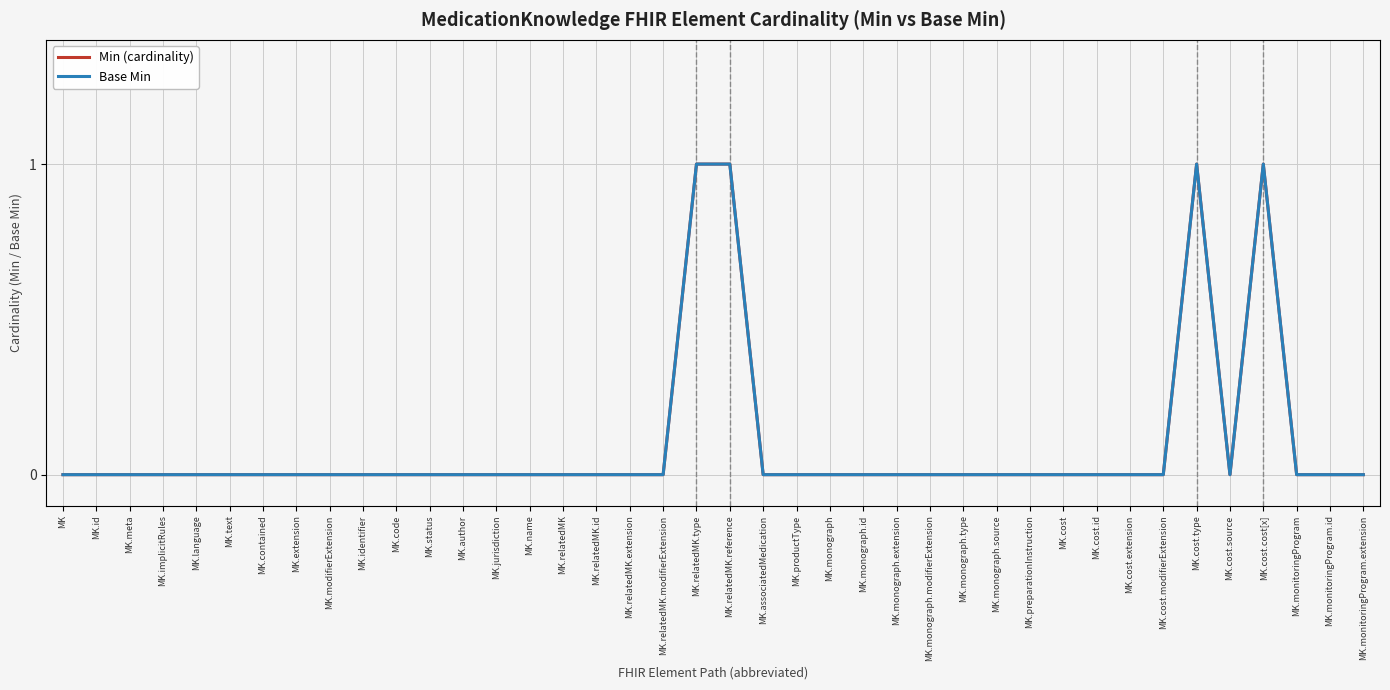

Reading left to right, transcribe all the data shown in this chart.

Min (cardinality): 0	0	0	0	0	0	0	0	0	0	0	0	0	0	0	0	0	0	0	1	1	0	0	0	0	0	0	0	0	0	0	0	0	0	1	0	1	0	0	0
Base Min: 0	0	0	0	0	0	0	0	0	0	0	0	0	0	0	0	0	0	0	1	1	0	0	0	0	0	0	0	0	0	0	0	0	0	1	0	1	0	0	0